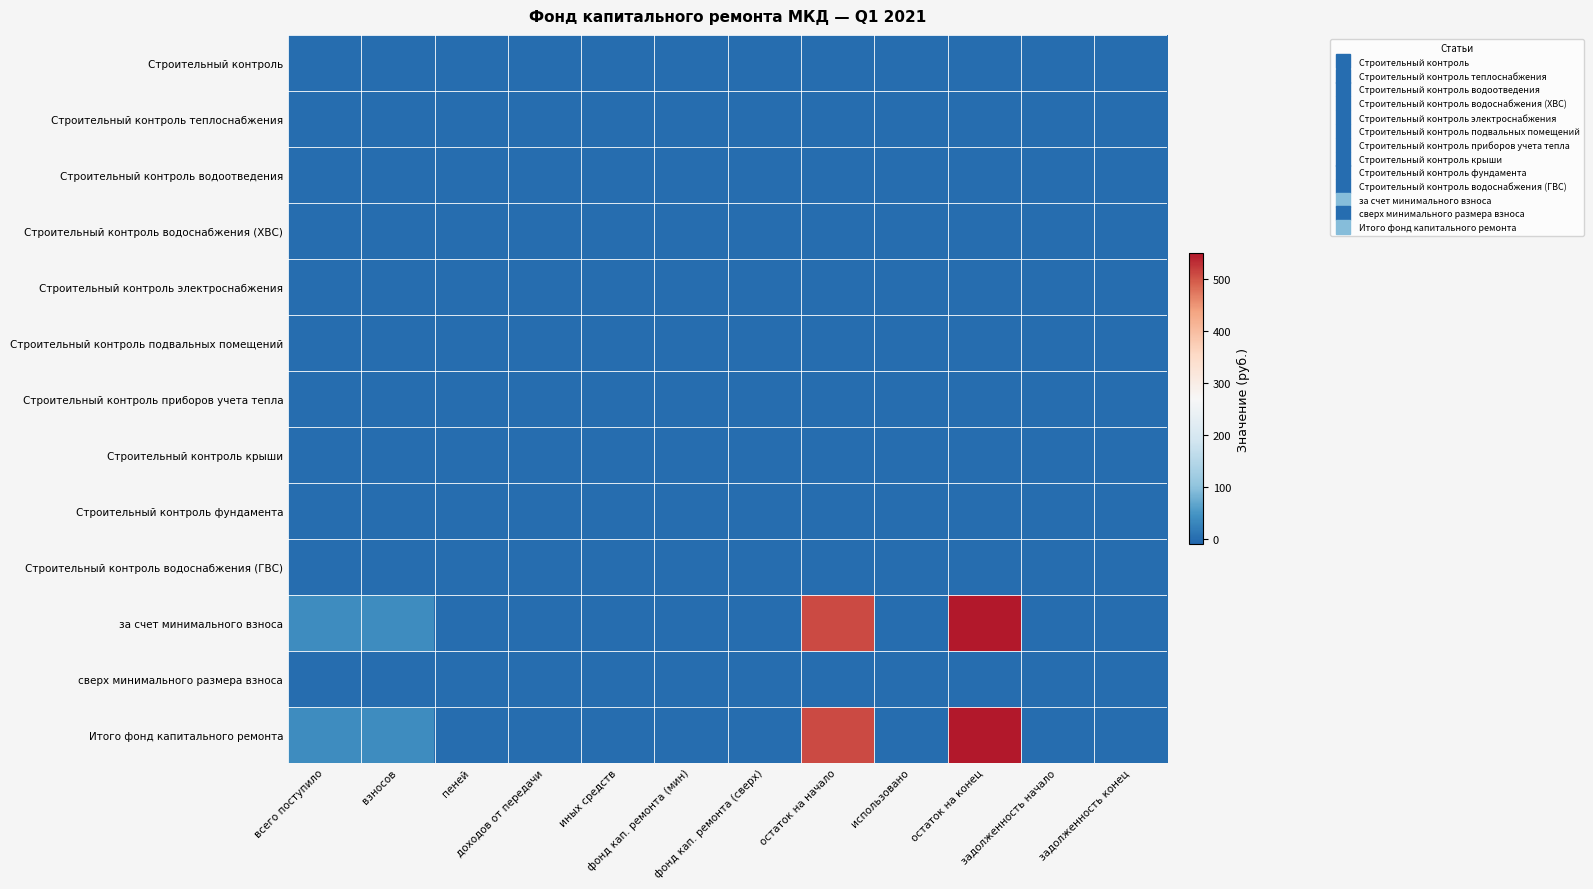

Reading left to right, transcribe all the data shown in this chart.

Строительный контроль: всего поступило=0.0	взносов=0.0	пеней=0.0	доходов от передачи=0.0	иных средств=0.0	фонд кап. ремонта (мин)=0.0	фонд кап. ремонта (сверх)=0.0	остаток на начало=0.0	использовано=0.0	остаток на конец=0.0	задолженность начало=0.0	задолженность конец=0.0
Строительный контроль теплоснабжения: всего поступило=0.0	взносов=0.0	пеней=0.0	доходов от передачи=0.0	иных средств=0.0	фонд кап. ремонта (мин)=0.0	фонд кап. ремонта (сверх)=0.0	остаток на начало=0.0	использовано=0.0	остаток на конец=0.0	задолженность начало=0.0	задолженность конец=0.0
Строительный контроль водоотведения: всего поступило=0.0	взносов=0.0	пеней=0.0	доходов от передачи=0.0	иных средств=0.0	фонд кап. ремонта (мин)=0.0	фонд кап. ремонта (сверх)=0.0	остаток на начало=0.0	использовано=0.0	остаток на конец=0.0	задолженность начало=0.0	задолженность конец=0.0
Строительный контроль водоснабжения (ХВС): всего поступило=0.0	взносов=0.0	пеней=0.0	доходов от передачи=0.0	иных средств=0.0	фонд кап. ремонта (мин)=0.0	фонд кап. ремонта (сверх)=0.0	остаток на начало=0.0	использовано=0.0	остаток на конец=0.0	задолженность начало=0.0	задолженность конец=0.0
Строительный контроль электроснабжения: всего поступило=0.0	взносов=0.0	пеней=0.0	доходов от передачи=0.0	иных средств=0.0	фонд кап. ремонта (мин)=0.0	фонд кап. ремонта (сверх)=0.0	остаток на начало=0.0	использовано=0.0	остаток на конец=0.0	задолженность начало=0.0	задолженность конец=0.0
Строительный контроль подвальных помещений: всего поступило=0.0	взносов=0.0	пеней=0.0	доходов от передачи=0.0	иных средств=0.0	фонд кап. ремонта (мин)=0.0	фонд кап. ремонта (сверх)=0.0	остаток на начало=0.0	использовано=0.0	остаток на конец=0.0	задолженность начало=0.0	задолженность конец=0.0
Строительный контроль приборов учета тепла: всего поступило=0.0	взносов=0.0	пеней=0.0	доходов от передачи=0.0	иных средств=0.0	фонд кап. ремонта (мин)=0.0	фонд кап. ремонта (сверх)=0.0	остаток на начало=0.0	использовано=0.0	остаток на конец=0.0	задолженность начало=0.0	задолженность конец=0.0
Строительный контроль крыши: всего поступило=0.0	взносов=0.0	пеней=0.0	доходов от передачи=0.0	иных средств=0.0	фонд кап. ремонта (мин)=0.0	фонд кап. ремонта (сверх)=0.0	остаток на начало=0.0	использовано=0.0	остаток на конец=0.0	задолженность начало=0.0	задолженность конец=0.0
Строительный контроль фундамента: всего поступило=0.0	взносов=0.0	пеней=0.0	доходов от передачи=0.0	иных средств=0.0	фонд кап. ремонта (мин)=0.0	фонд кап. ремонта (сверх)=0.0	остаток на начало=0.0	использовано=0.0	остаток на конец=0.0	задолженность начало=0.0	задолженность конец=0.0
Строительный контроль водоснабжения (ГВС): всего поступило=0.0	взносов=0.0	пеней=0.0	доходов от передачи=0.0	иных средств=0.0	фонд кап. ремонта (мин)=0.0	фонд кап. ремонта (сверх)=0.0	остаток на начало=0.0	использовано=0.0	остаток на конец=0.0	задолженность начало=0.0	задолженность конец=0.0
за счет минимального взноса: всего поступило=40.1	взносов=40.1	пеней=0.0	доходов от передачи=0.0	иных средств=0.0	фонд кап. ремонта (мин)=0.0	фонд кап. ремонта (сверх)=0.0	остаток на начало=509.8	использовано=0.0	остаток на конец=549.9	задолженность начало=0.0	задолженность конец=0.0
сверх минимального размера взноса: всего поступило=0.0	взносов=0.0	пеней=0.0	доходов от передачи=0.0	иных средств=0.0	фонд кап. ремонта (мин)=0.0	фонд кап. ремонта (сверх)=0.0	остаток на начало=0.0	использовано=0.0	остаток на конец=0.0	задолженность начало=0.0	задолженность конец=0.0
Итого фонд капитального ремонта: всего поступило=40.1	взносов=40.1	пеней=0.0	доходов от передачи=0.0	иных средств=0.0	фонд кап. ремонта (мин)=0.0	фонд кап. ремонта (сверх)=0.0	остаток на начало=509.8	использовано=0.0	остаток на конец=549.9	задолженность начало=0.0	задолженность конец=0.0